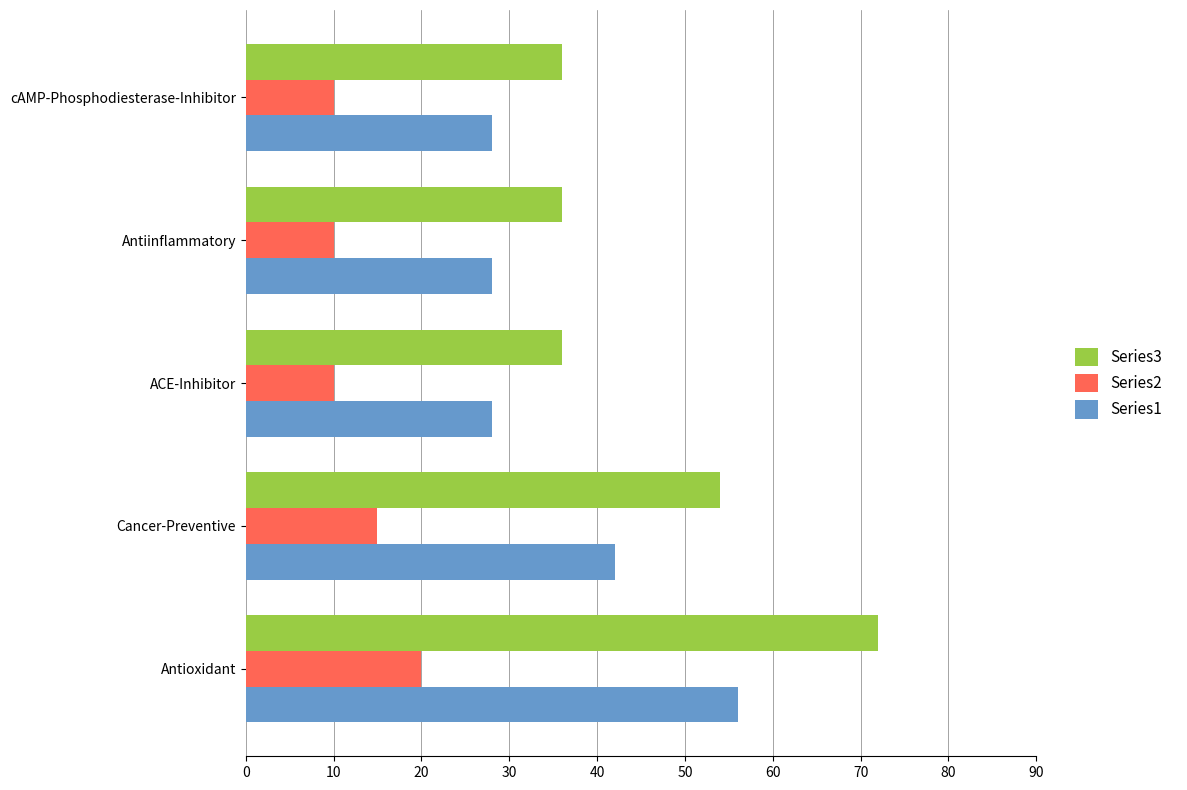

True or false: Series2 has a value of 17 at Antiinflammatory.

False